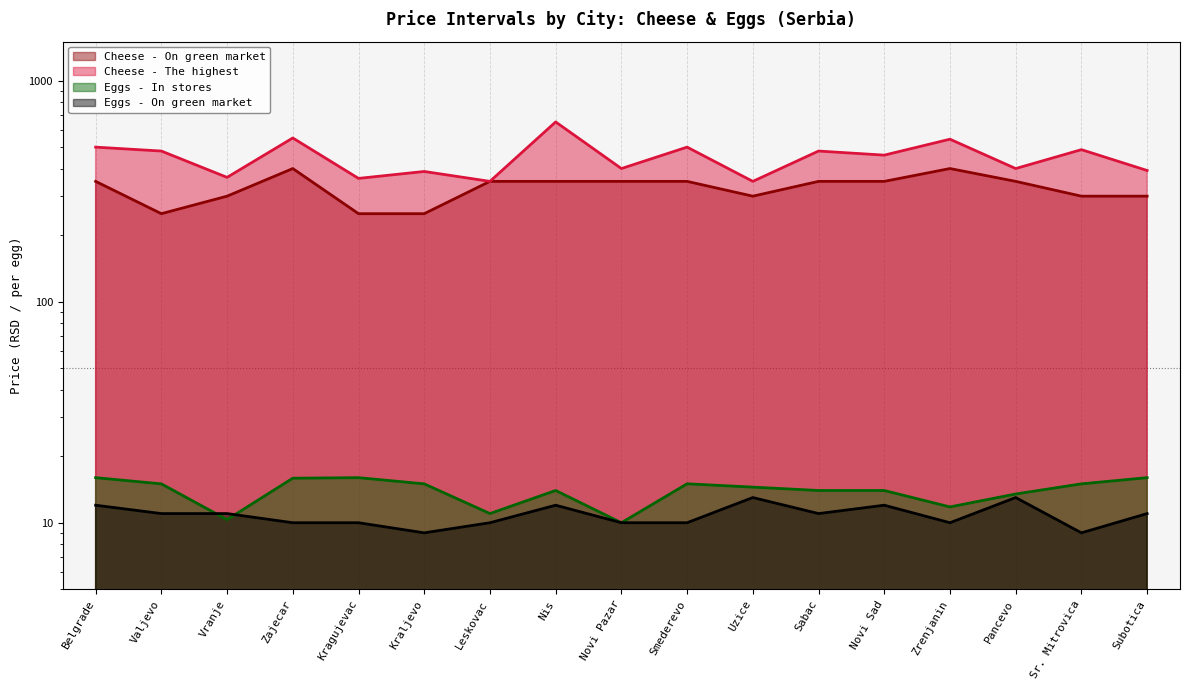

True or false: Cheese - The highest and Cheese - On green market cross at least once.

False